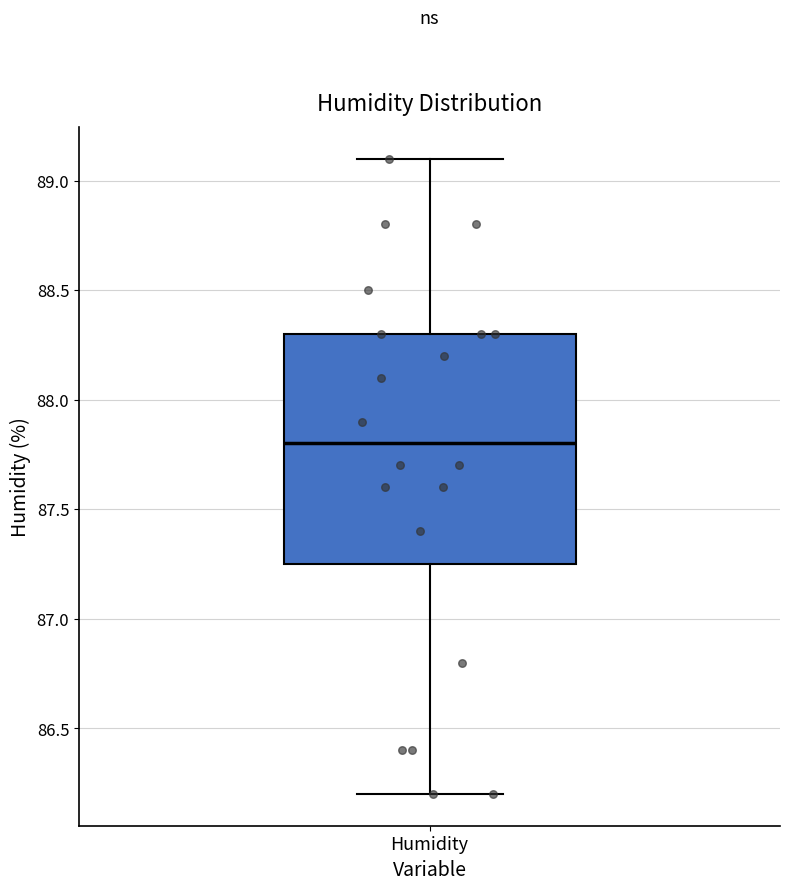

Read this box plot against the y-axis: the position of the median line, the range covered by the box, and the ends of both whiskers. The values are not printed on the chart, so give them approximately, as read against the axis.

median 87.80, box 87.25 to 88.30, whiskers 86.20 to 89.10